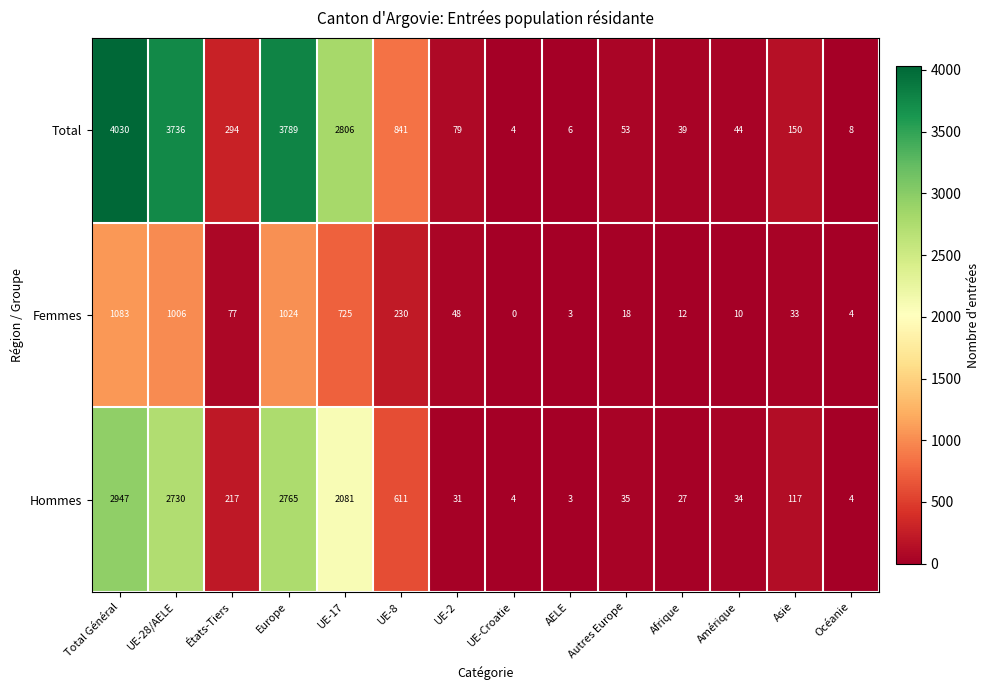

List the series in order of their peak value, lowest first.

Femmes, Hommes, Total